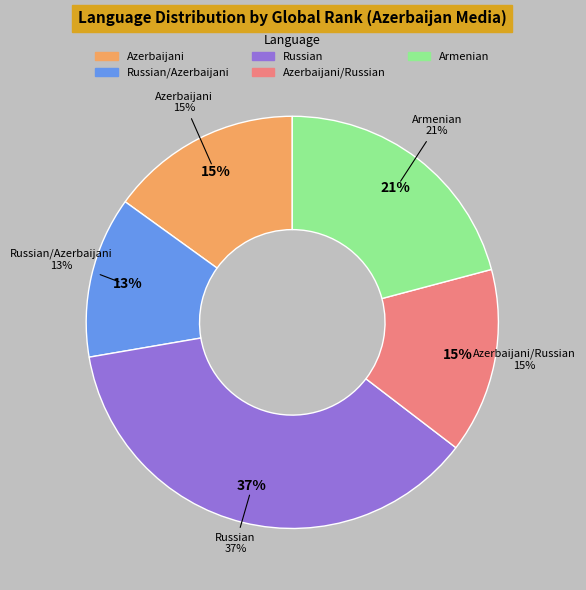

To the nearest percent, what portion does Armenian represent?

21%